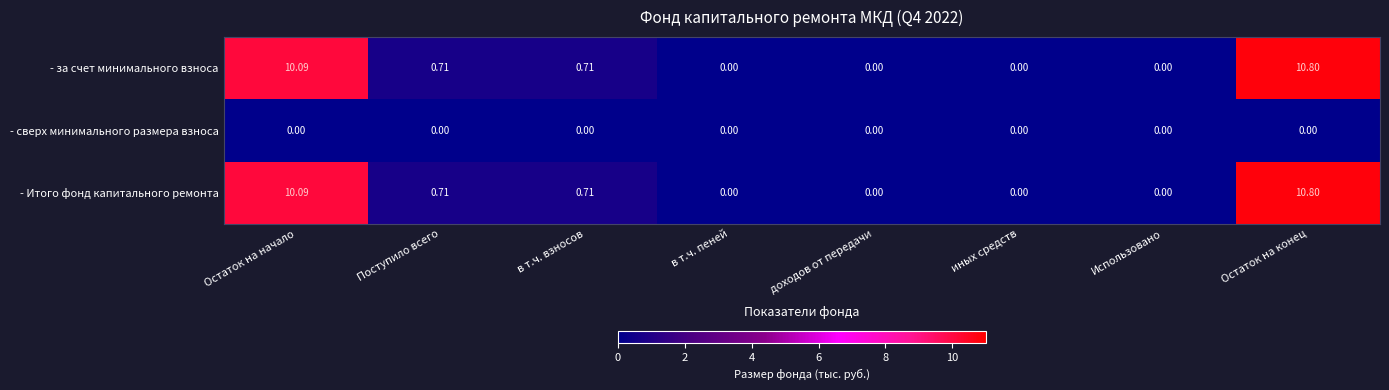

What is the total value across all series at Остаток на начало?

20.2